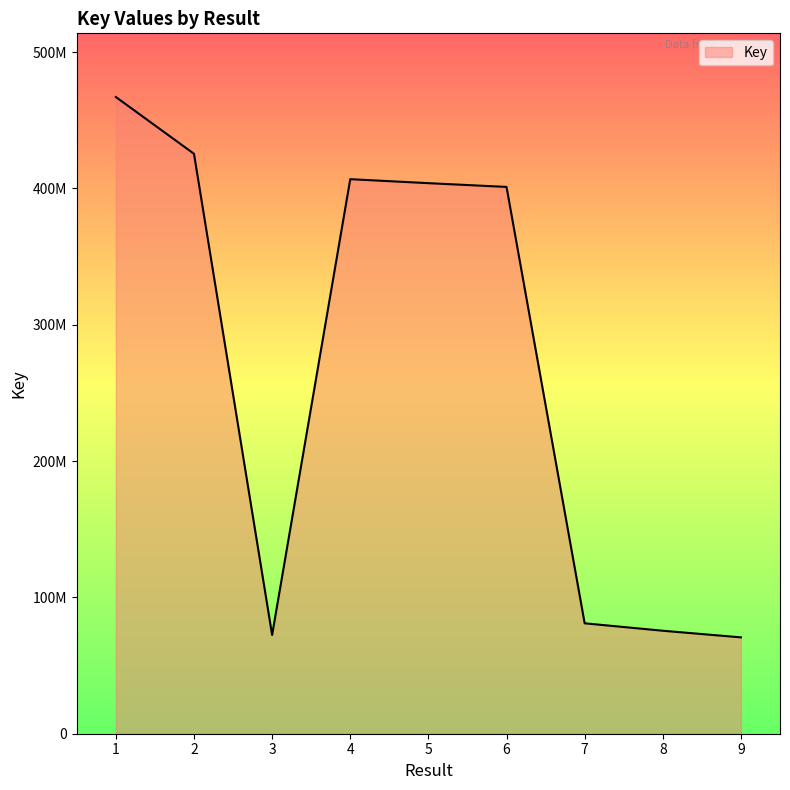

Does the chart display data point markers on the line(s)?

No